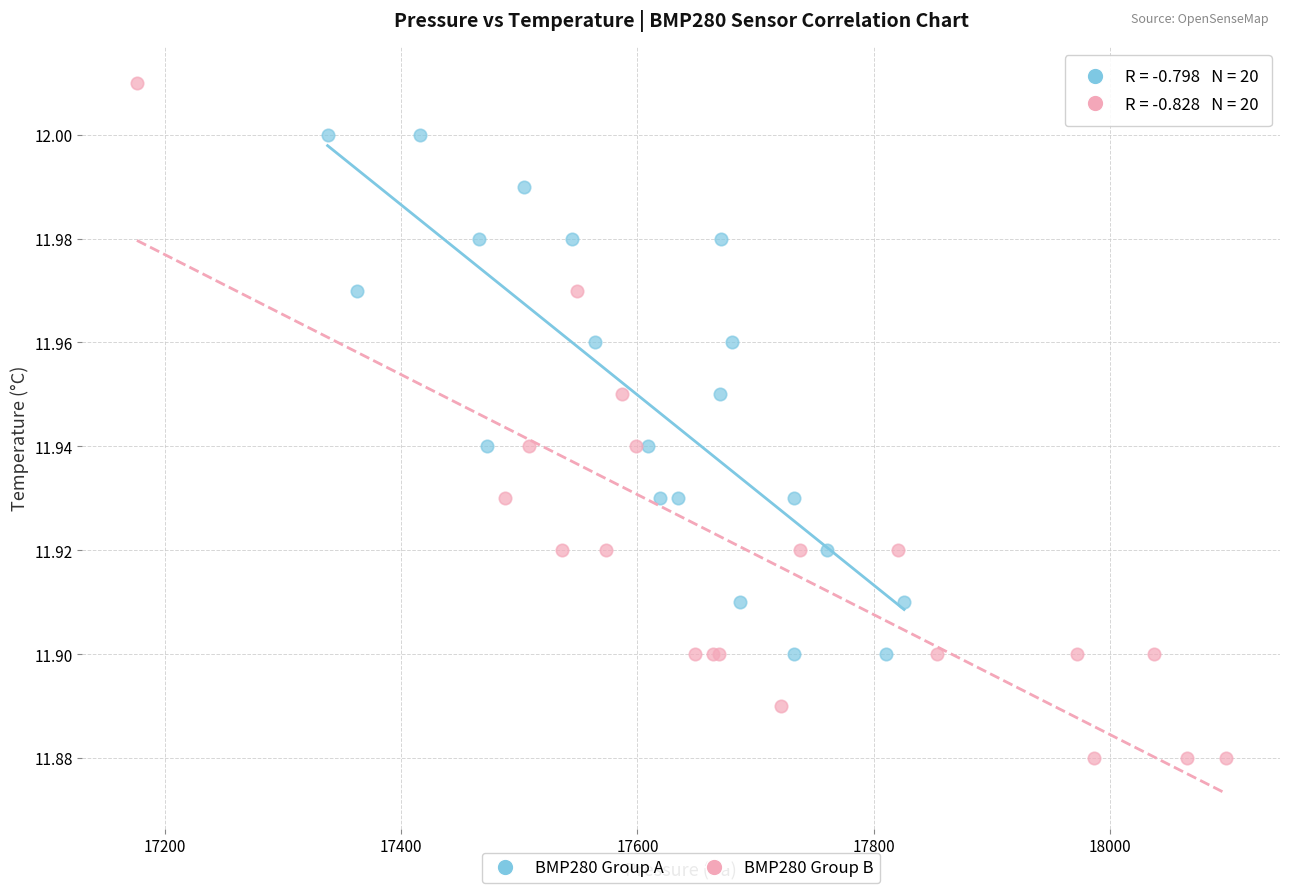

Which series has the widest spread of Y values?

BMP280 Group B